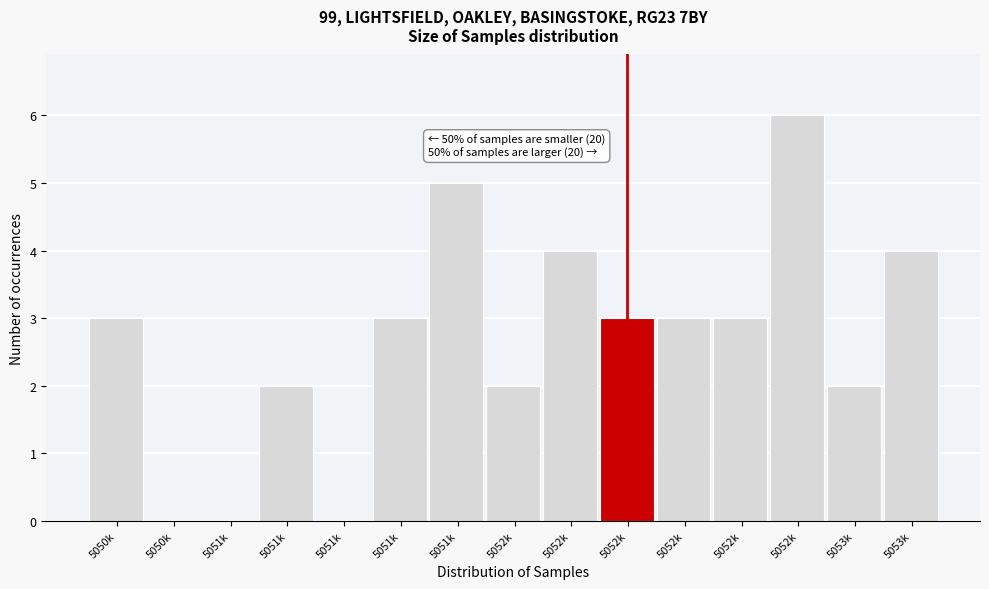

Are the bars horizontal?

No